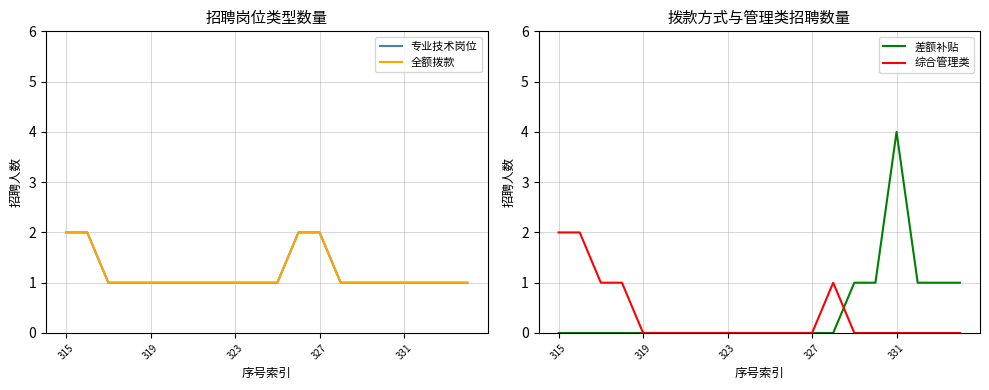

In 综合管理类, how many points are higher than both neighbors (excluding endpoints)?

1